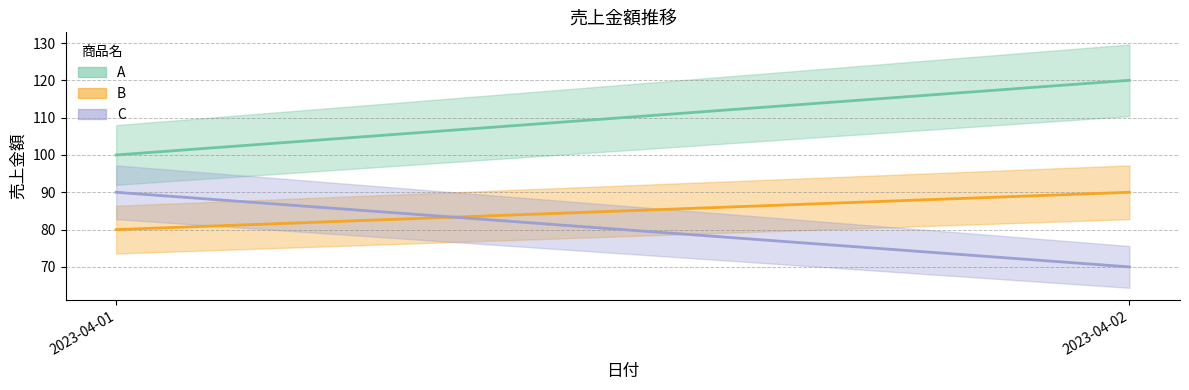

What is the difference between the B values at 2023-04-02 and 2023-04-01?

10